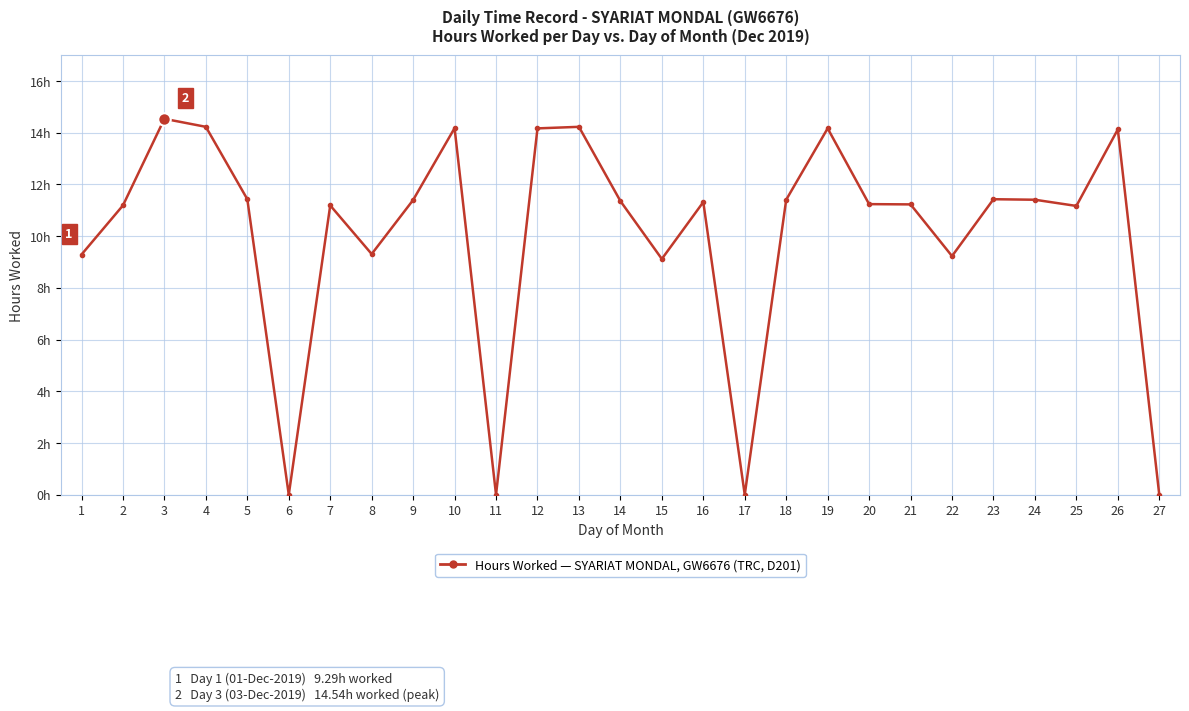

What is the sum of the values at 24 and 1?

20.7